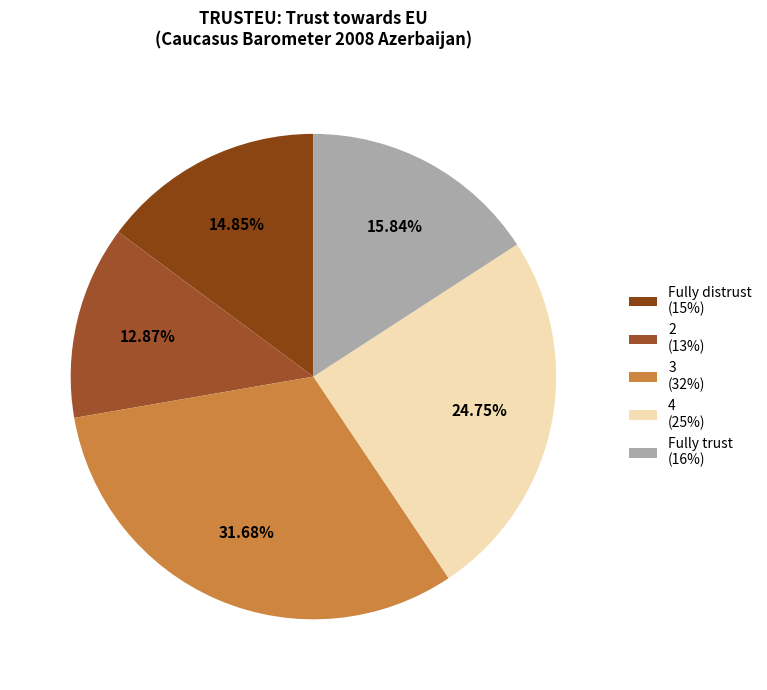

The Fully distrust slice represents 1% of the pie. True or false?

False